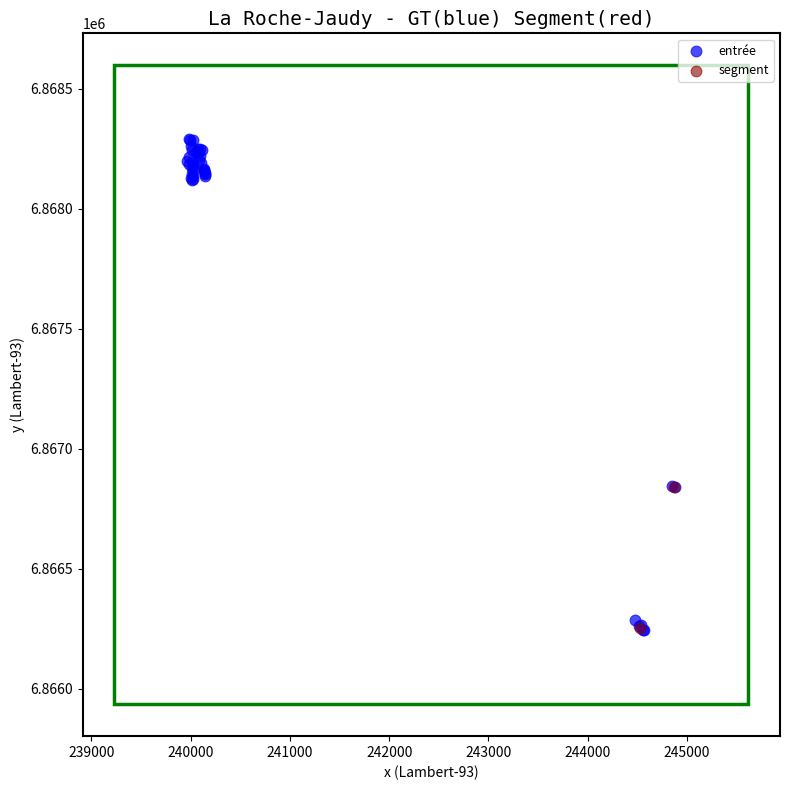

What are all the series names shown in the legend?

entrée, segment